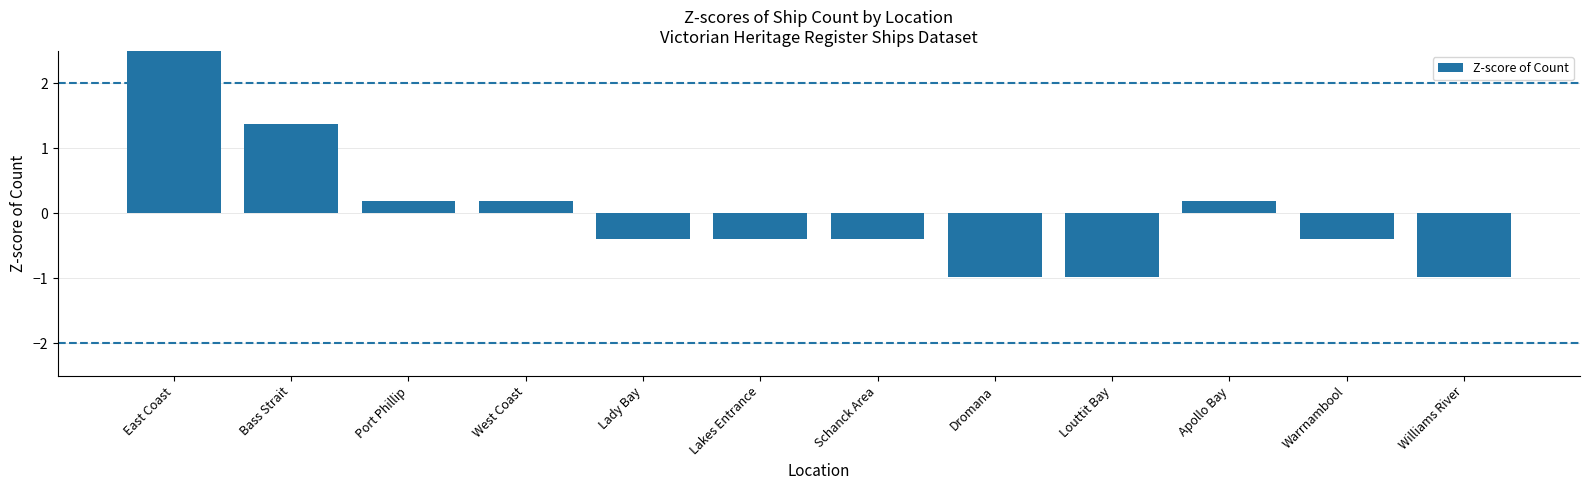

How many values are below zero?

7